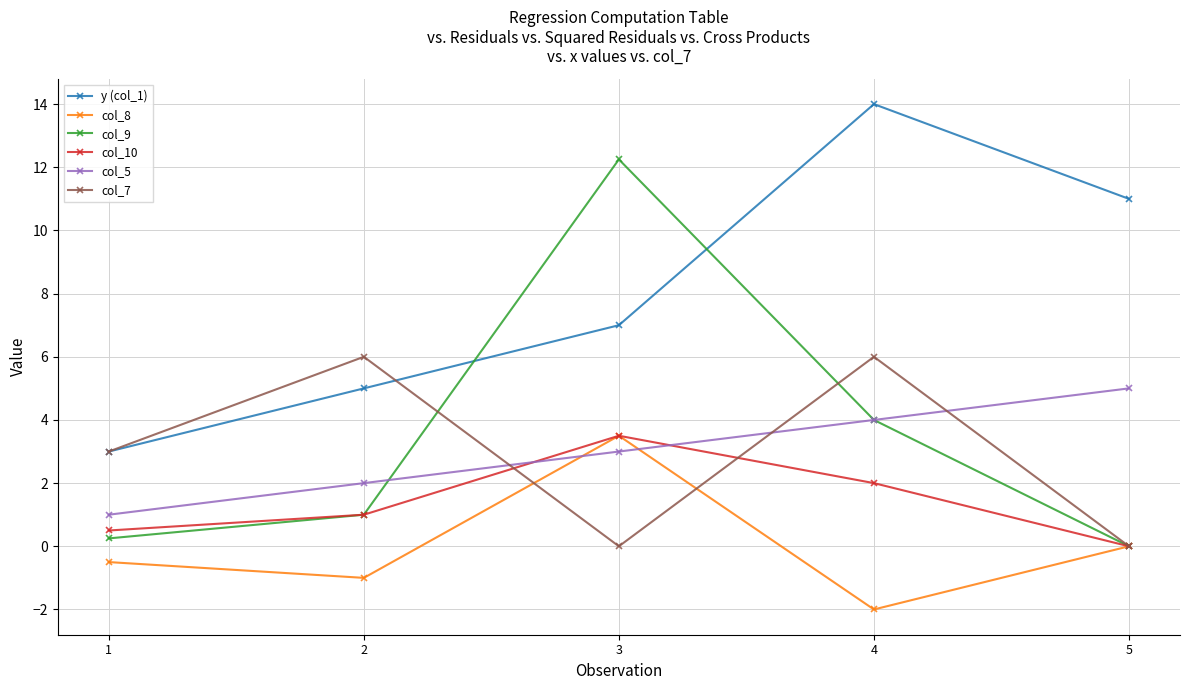

What is the sum of the col_7 values at 4 and 3?

6.0